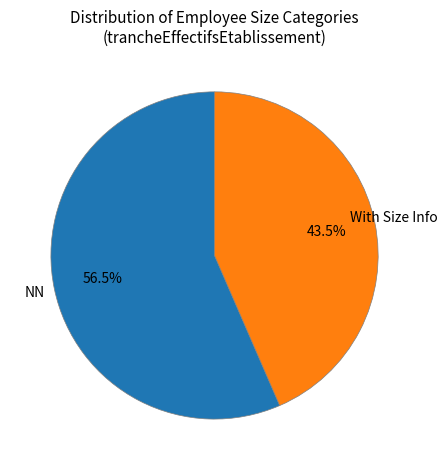

Approximately how many times larger is the value at NN compared to With Size Info?

1.3